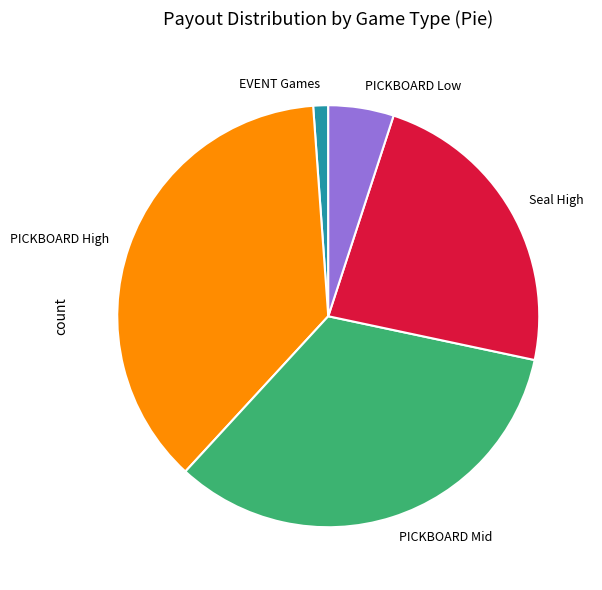

Which has a higher value, EVENT Games or PICKBOARD Mid?

PICKBOARD Mid